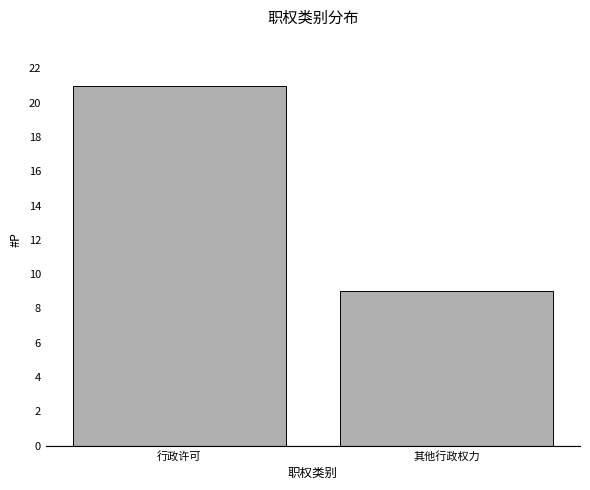

Reading left to right, extract all data points from this chart.

行政许可=21	其他行政权力=9